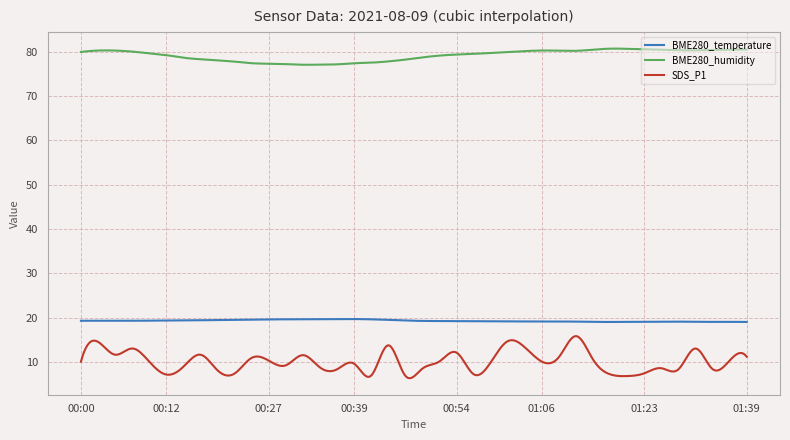

Which series has the largest range (max minus min)?

SDS_P1